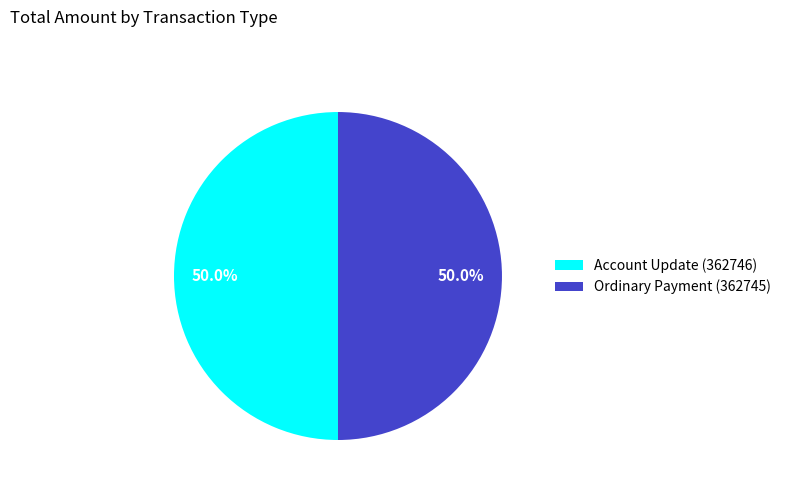

How much of the chart is everything except Ordinary Payment (362745)?

50.0%